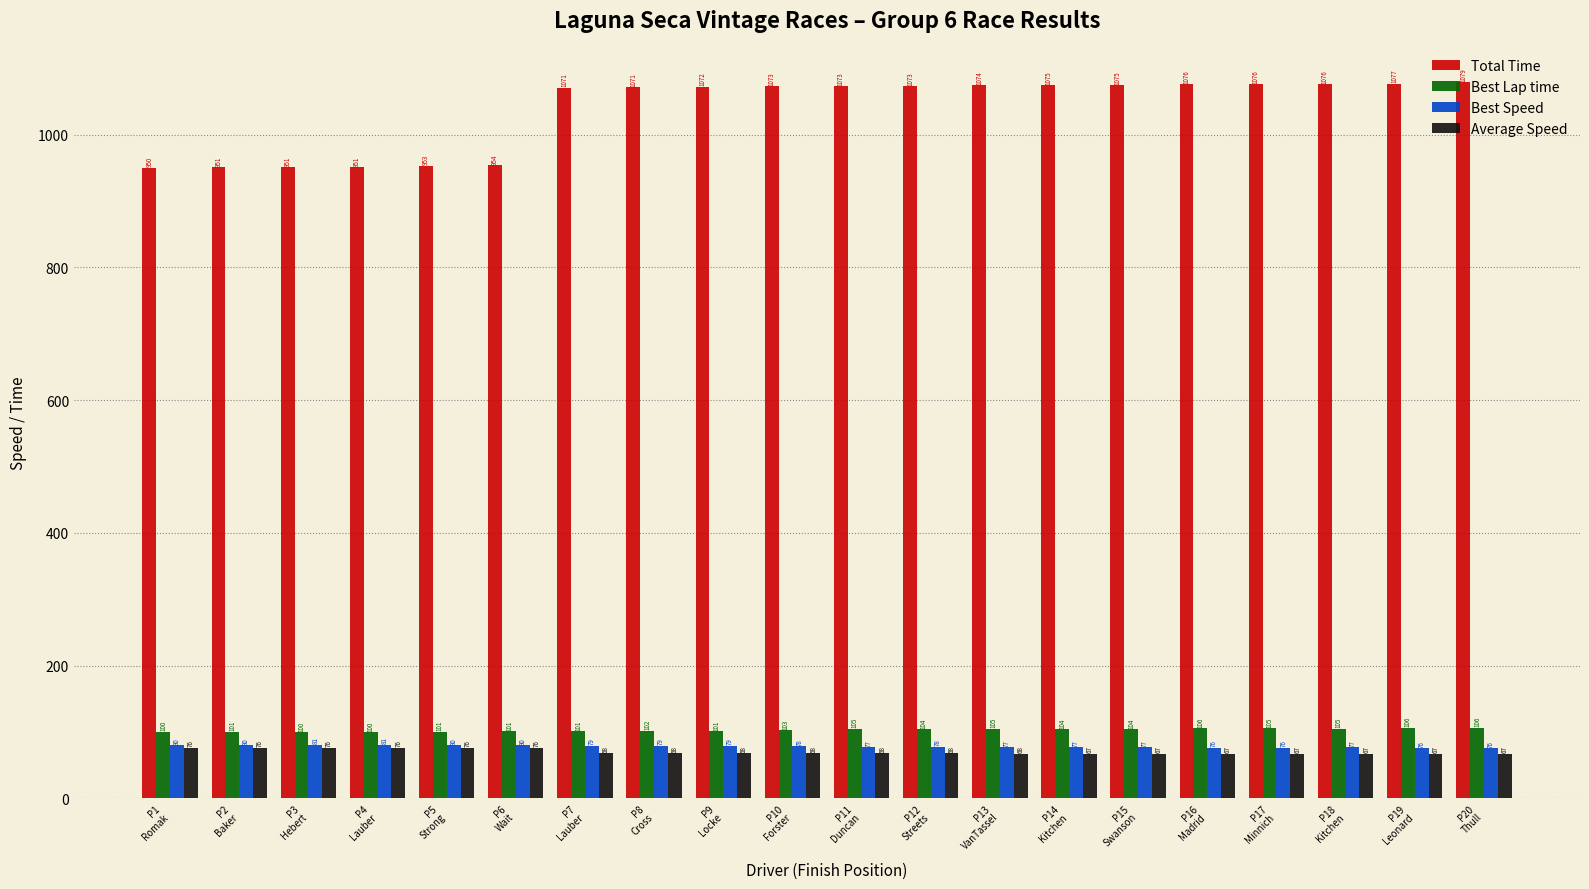

How many bars are there in total?

80